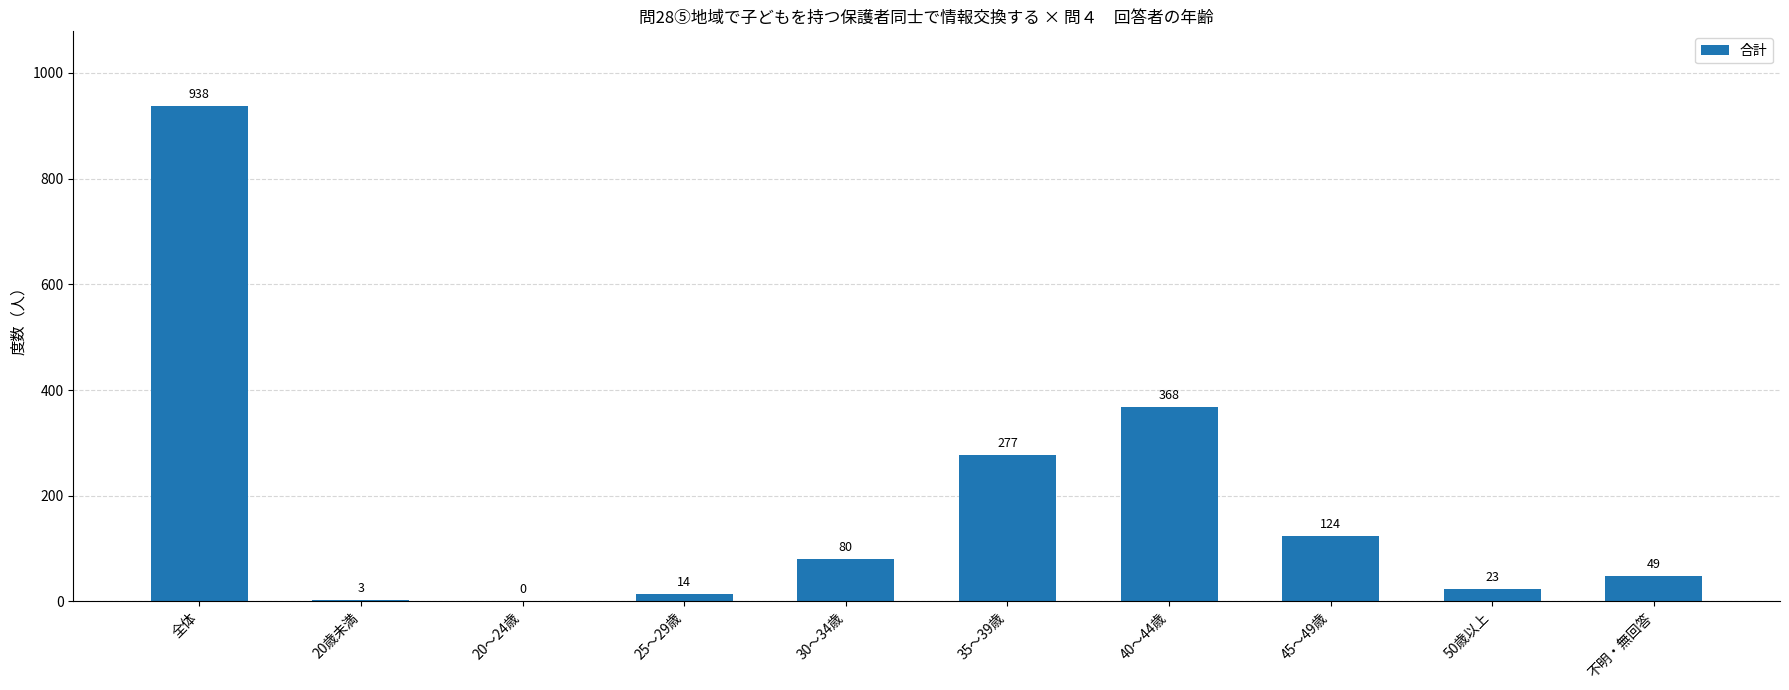

Reading left to right, extract all data points from this chart.

938	3	0	14	80	277	368	124	23	49